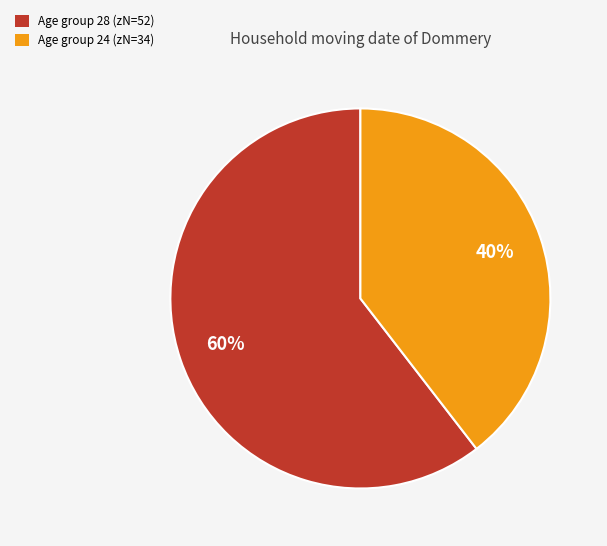

Is there a majority slice in this chart?

Yes